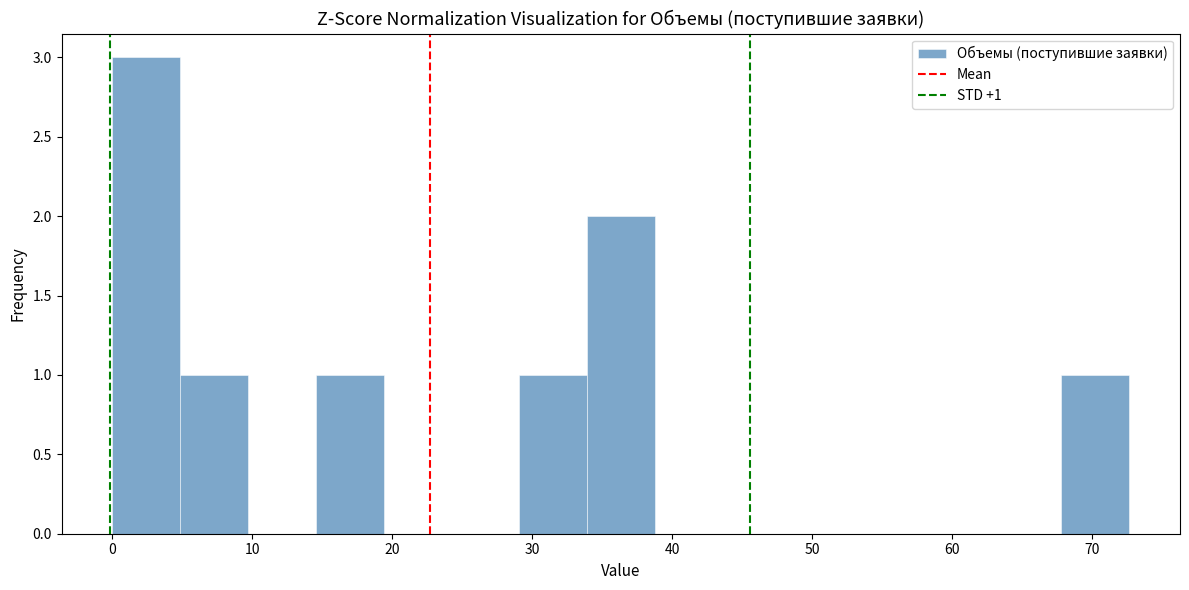

Which range on the x-axis has the tallest bar?

0 to 5